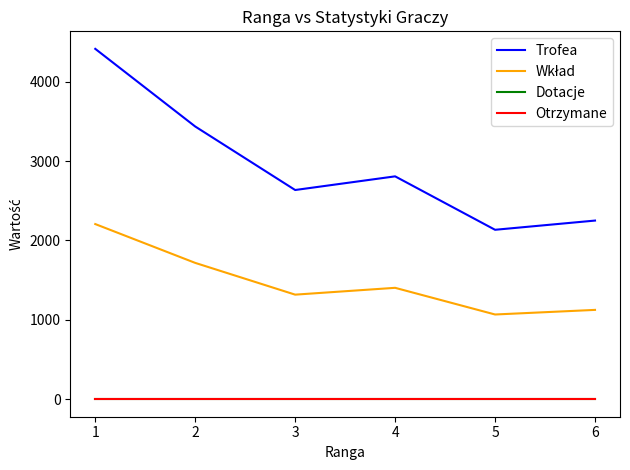

At 4, list the series in order from largest to smallest.

Trofea, Wkład, Dotacje, Otrzymane